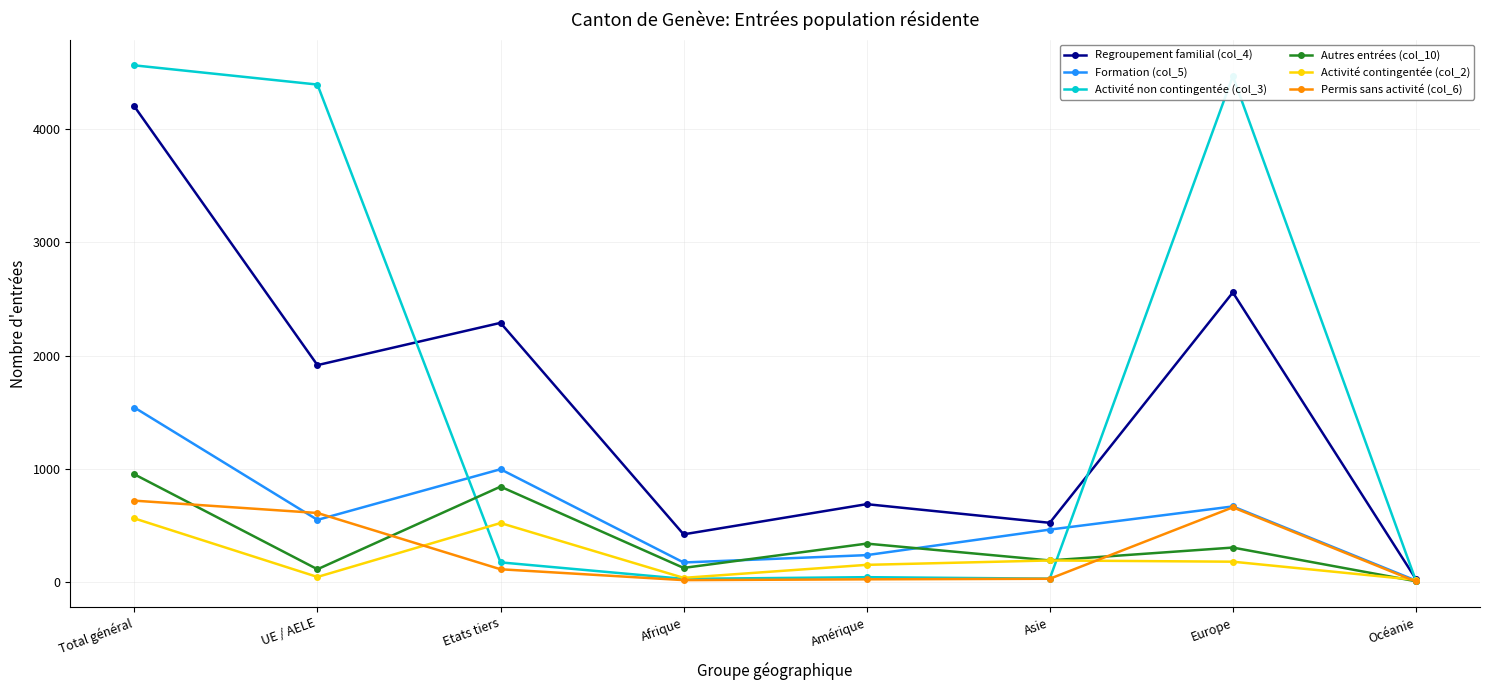

Which series has the largest range (max minus min)?

Activité non contingentée (col_3)